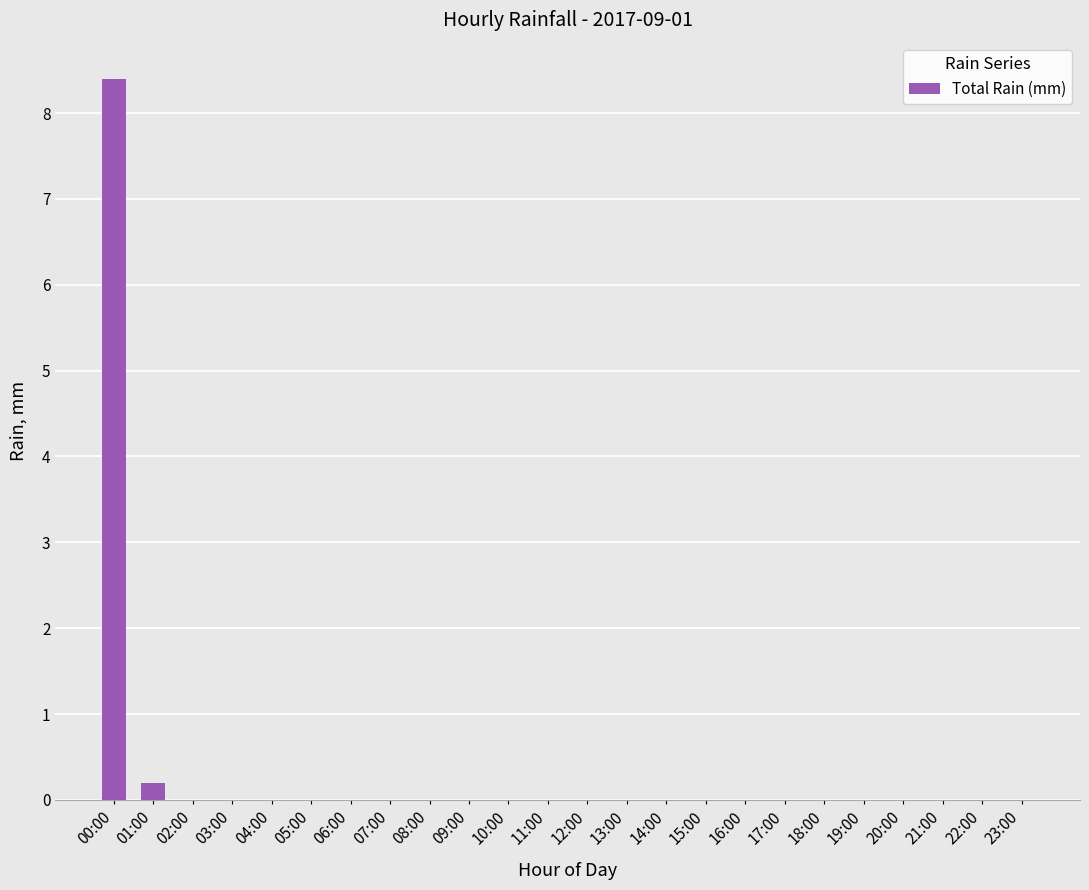

Between 06:00 and 00:00, which is larger?

00:00